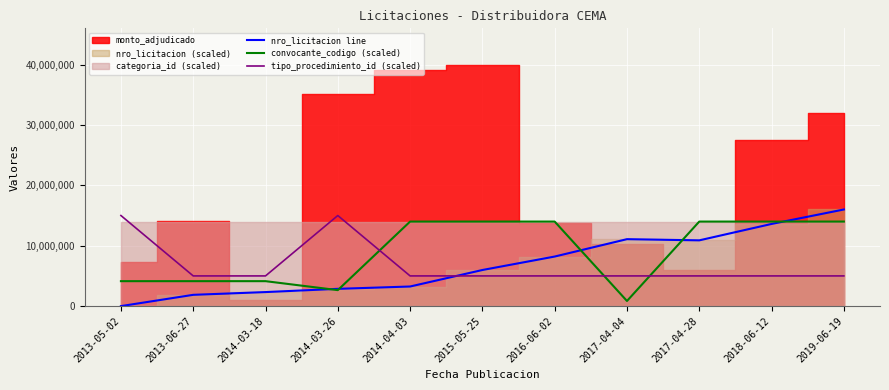

True or false: nro_licitacion line and convocante_codigo (scaled) intersect in this chart.

True